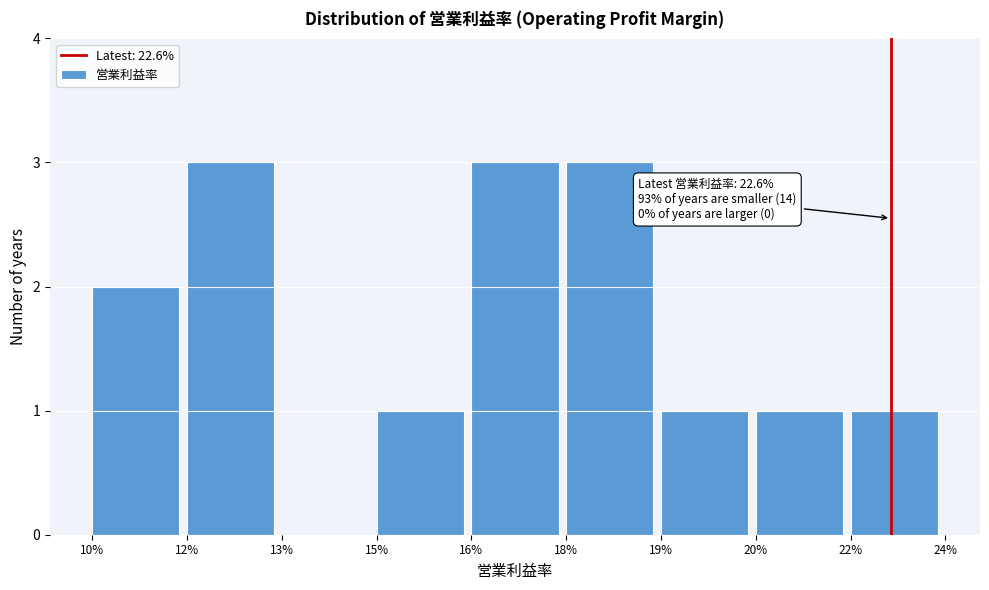

Reading left to right, what are all the values shown in this chart?

10%=2	12%=3	13%=0	15%=1	16%=3	18%=3	19%=1	20%=1	22%=1